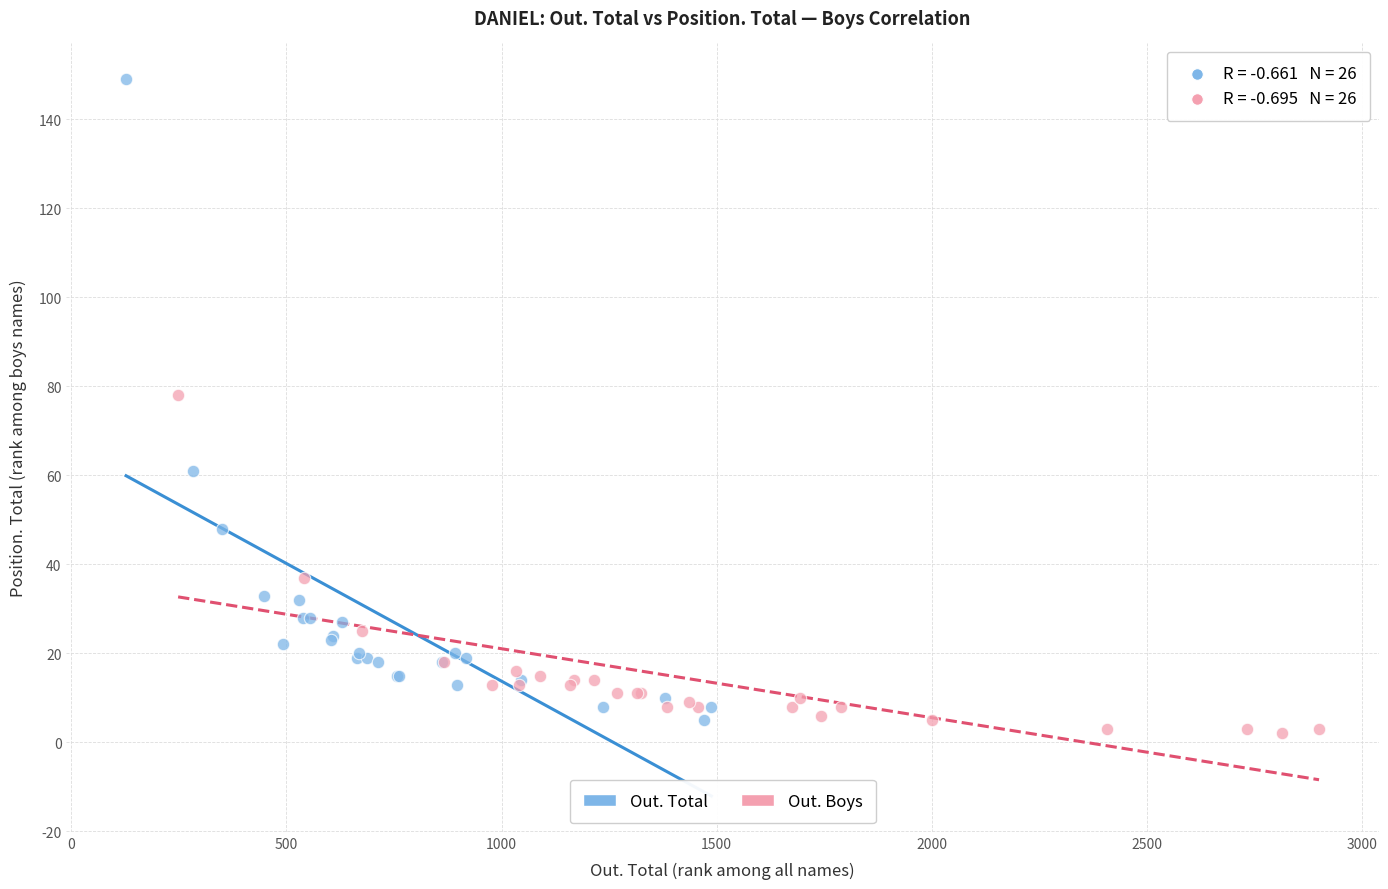

Which series reaches the maximum Y coordinate?

Out. Total